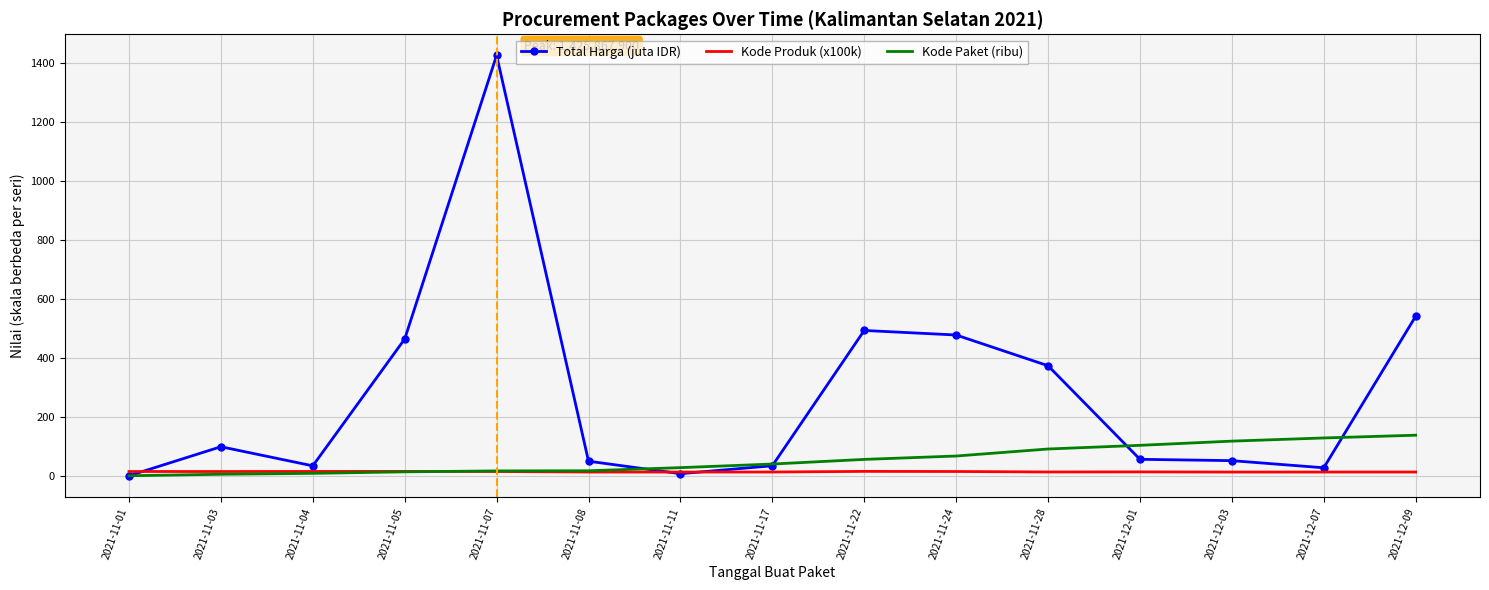

List the series in order of their peak value, highest first.

Total Harga (juta IDR), Kode Paket (ribu), Kode Produk (x100k)